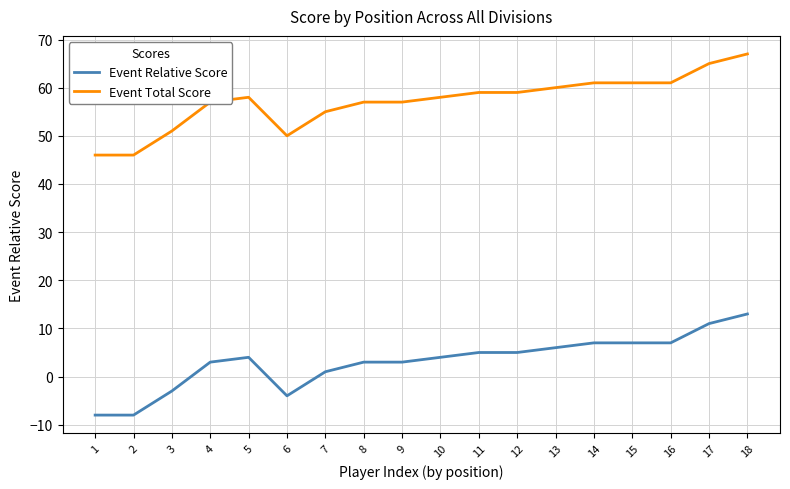

What is the spread (max minus min) of values at 8?

54